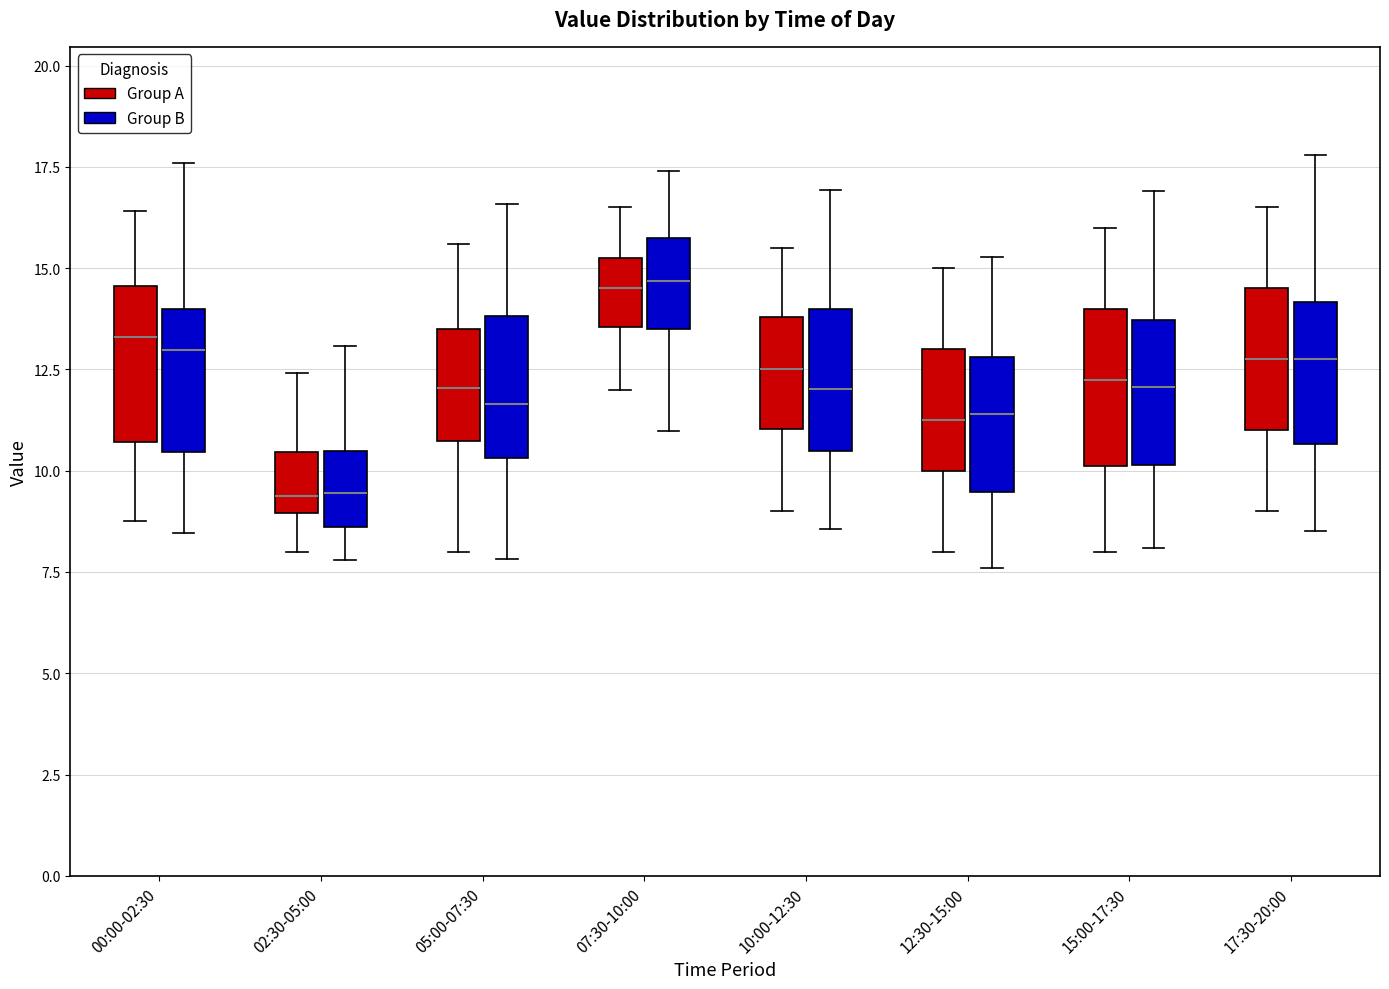

Reading left to right, transcribe this box plot: for each box, give where its median line is, the range the box spans, and where its two whiskers end, as read against the y-axis. The values are not printed on the chart, so give them approximately, as read against the axis.

00:00-02:30 (Group A): median 13.5, box 10.5 to 14.5, whiskers 9.0 to 16.5
00:00-02:30 (Group B): median 13.0, box 10.5 to 14.0, whiskers 8.5 to 17.5
02:30-05:00 (Group A): median 9.5, box 9.0 to 10.5, whiskers 8.0 to 12.5
02:30-05:00 (Group B): median 9.5, box 8.5 to 10.5, whiskers 8.0 to 13.0
05:00-07:30 (Group A): median 12.0, box 10.5 to 13.5, whiskers 8.0 to 15.5
05:00-07:30 (Group B): median 11.5, box 10.5 to 14.0, whiskers 8.0 to 16.5
07:30-10:00 (Group A): median 14.5, box 13.5 to 15.5, whiskers 12.0 to 16.5
07:30-10:00 (Group B): median 14.5, box 13.5 to 15.5, whiskers 11.0 to 17.5
10:00-12:30 (Group A): median 12.5, box 11.0 to 14.0, whiskers 9.0 to 15.5
10:00-12:30 (Group B): median 12.0, box 10.5 to 14.0, whiskers 8.5 to 17.0
12:30-15:00 (Group A): median 11.5, box 10.0 to 13.0, whiskers 8.0 to 15.0
12:30-15:00 (Group B): median 11.5, box 9.5 to 13.0, whiskers 7.5 to 15.5
15:00-17:30 (Group A): median 12.5, box 10.0 to 14.0, whiskers 8.0 to 16.0
15:00-17:30 (Group B): median 12.0, box 10.0 to 13.5, whiskers 8.0 to 17.0
17:30-20:00 (Group A): median 13.0, box 11.0 to 14.5, whiskers 9.0 to 16.5
17:30-20:00 (Group B): median 13.0, box 10.5 to 14.0, whiskers 8.5 to 18.0